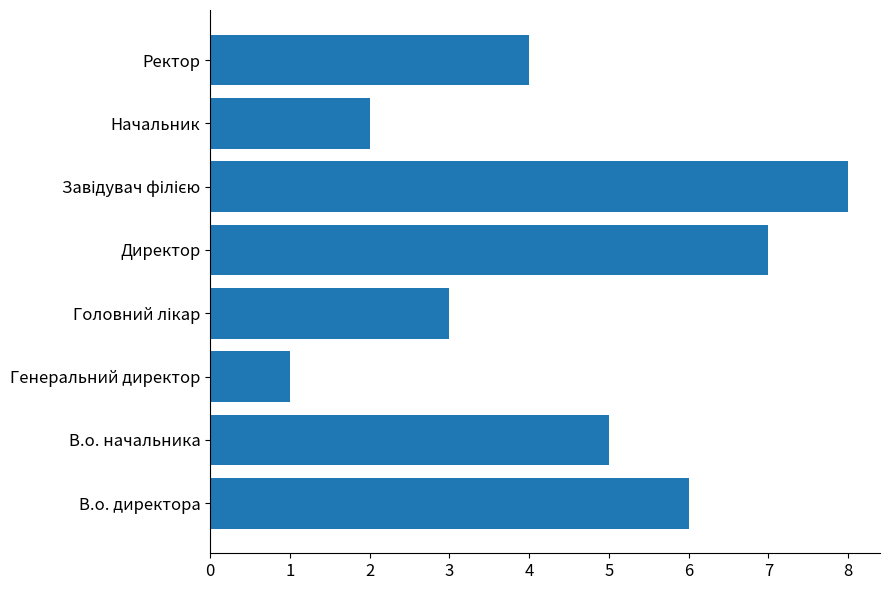

Is it true that the value at Ректор is 1?

False